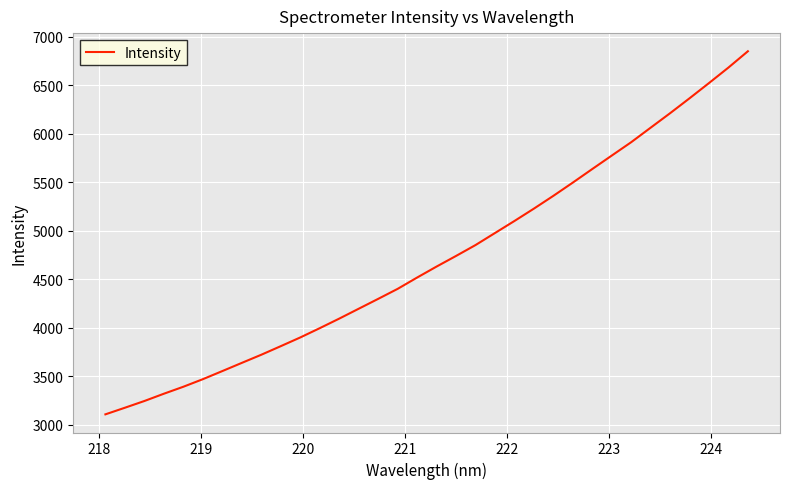

What is the smallest value displayed?

3106.0